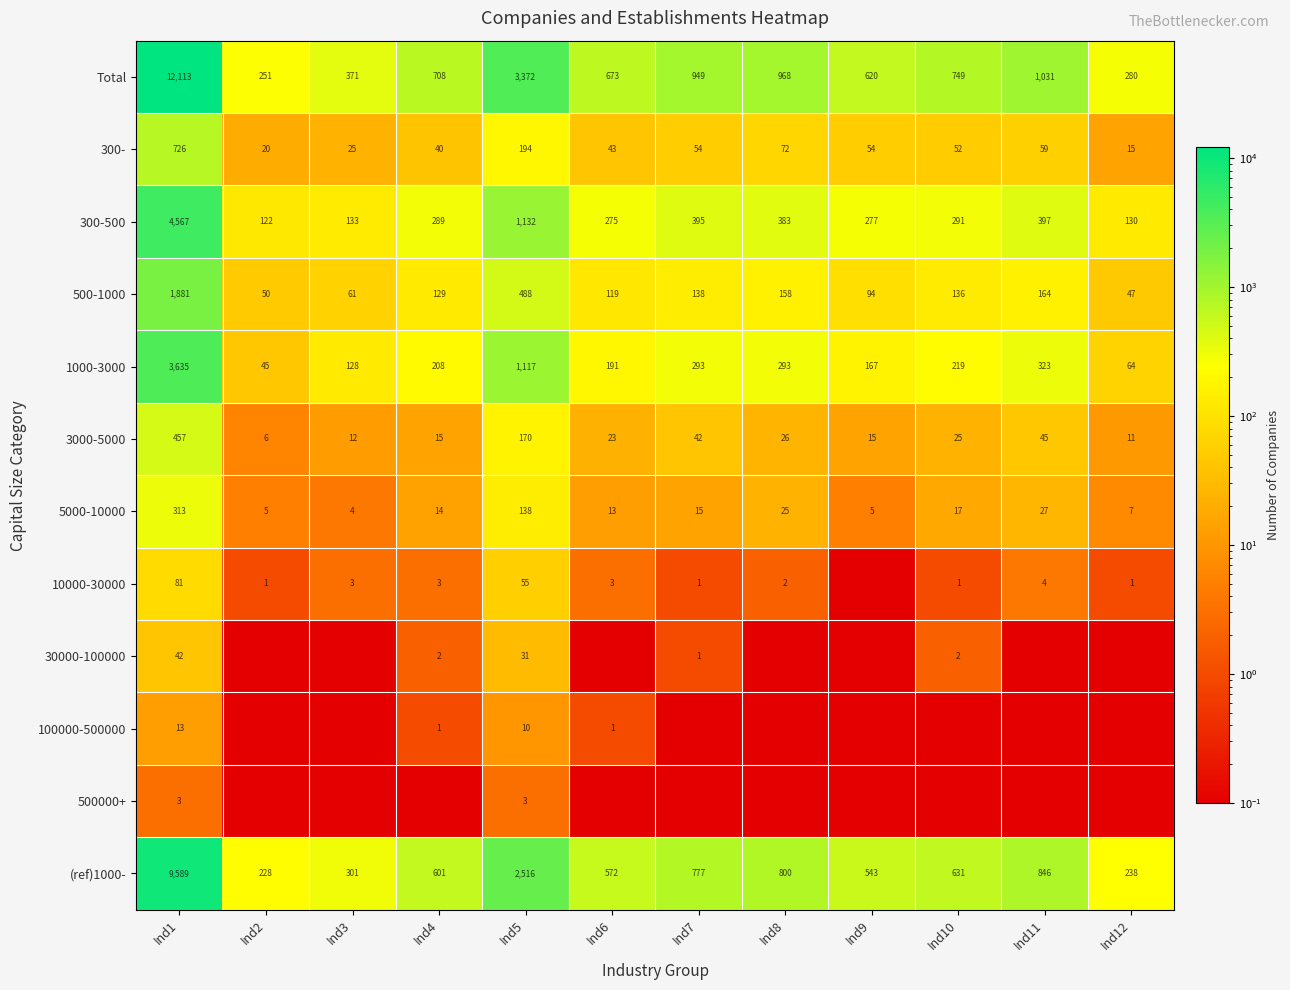

Where does the 300- series first go above 54?

Ind1